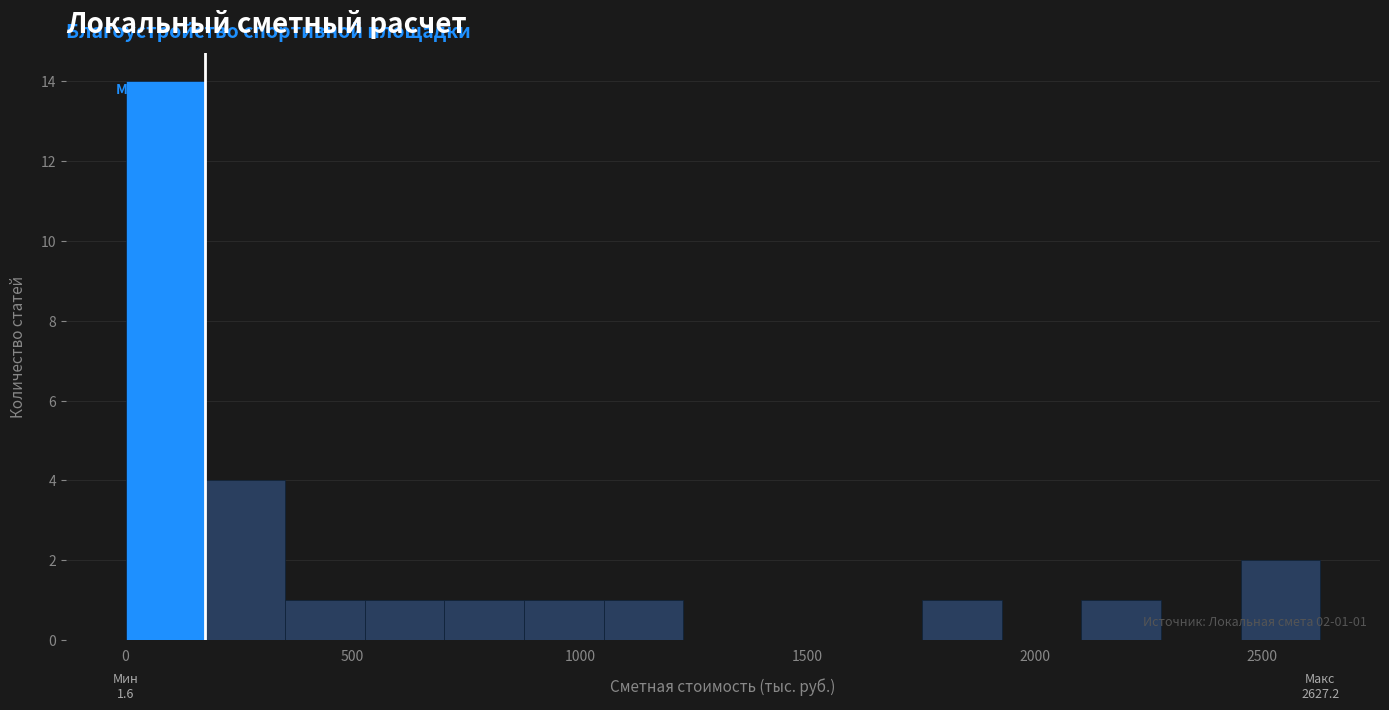

Read against the x-axis, roughly where is the centre of the tallest bar?

100